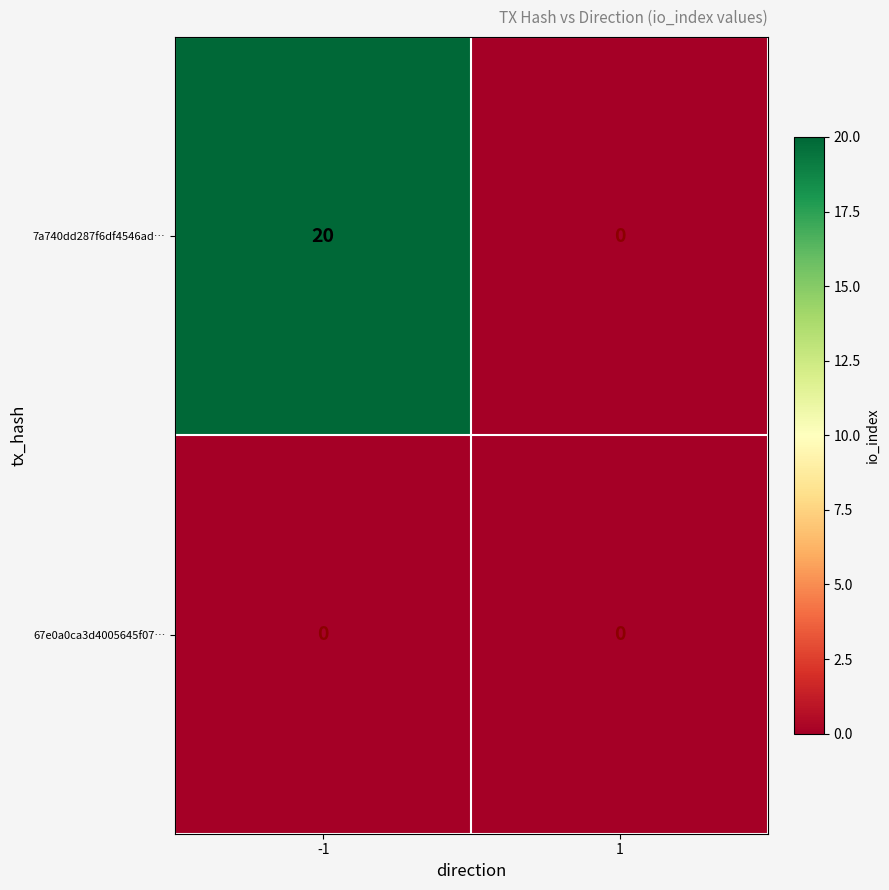

What is the total value across all series at -1?

20